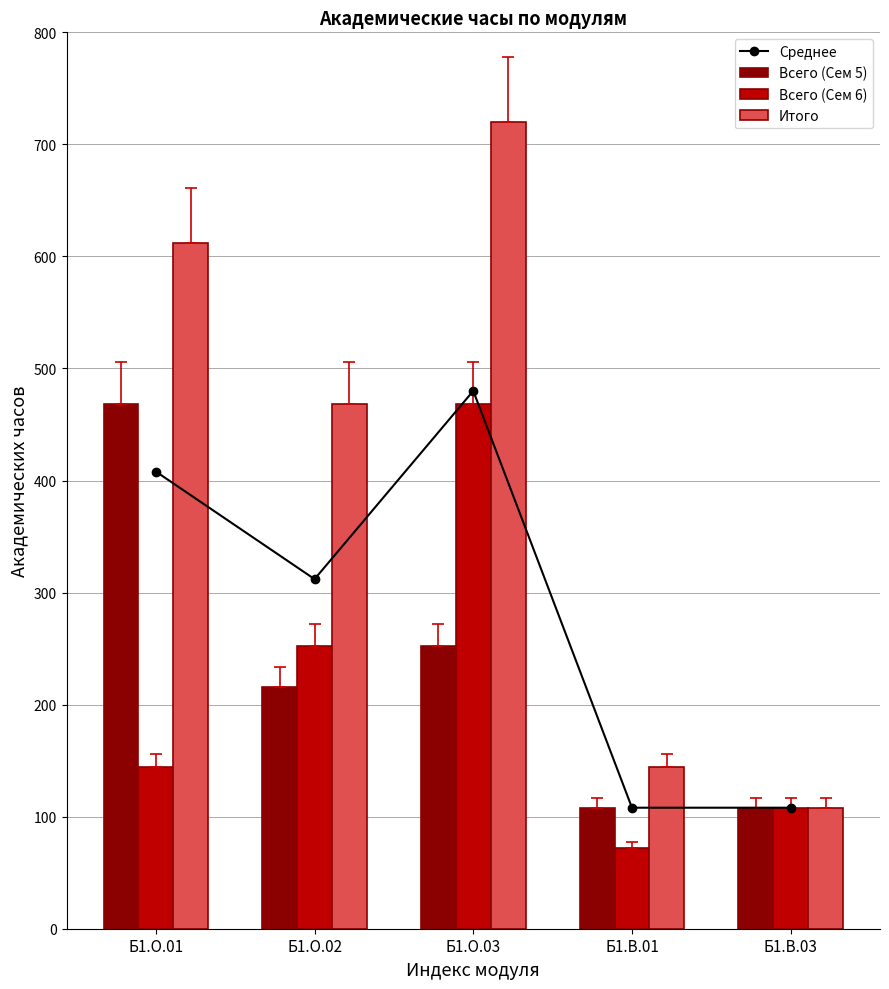

Is the value of Всего (Сем 6) at Б1.В.01 greater than the value of Итого at Б1.О.03?

No